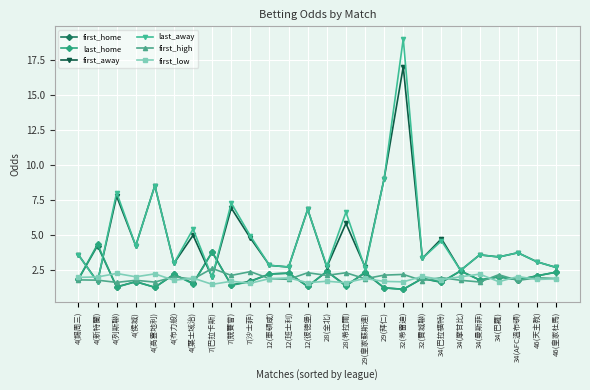

How many data points does each series have?

26